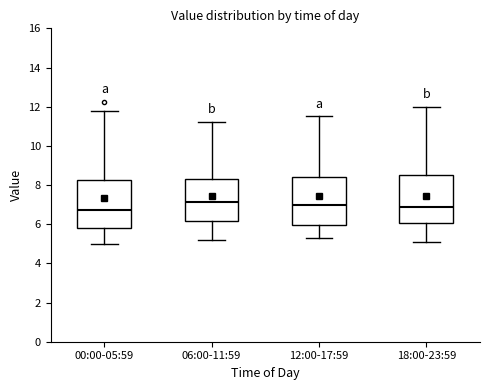

Reading left to right, read every box against the y-axis: the position of its median line, the range the box covers, and the ends of its whiskers. The values are not printed on the chart, so give them approximately, as read against the axis.

00:00-05:59: median 6.8, box 5.8 to 8.2, whiskers 5.0 to 11.8
06:00-11:59: median 7.2, box 6.2 to 8.4, whiskers 5.2 to 11.2
12:00-17:59: median 7.0, box 6.0 to 8.4, whiskers 5.4 to 11.6
18:00-23:59: median 7.0, box 6.0 to 8.6, whiskers 5.2 to 12.0